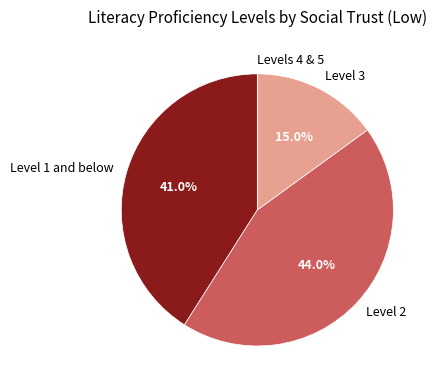

Which slice is the largest?

Level 2